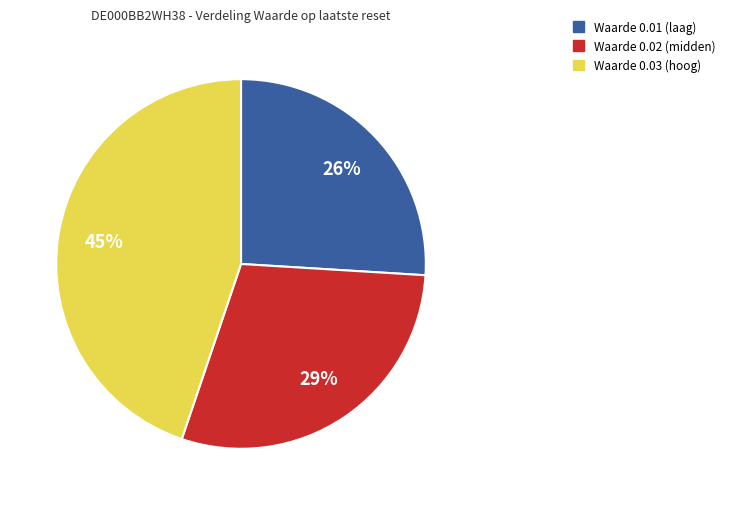

How many slices are in this pie chart?

3